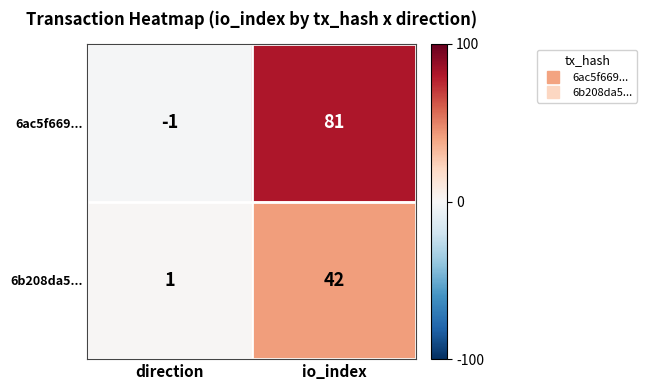

Between direction and io_index, which series saw the biggest shift?

6ac5f669...